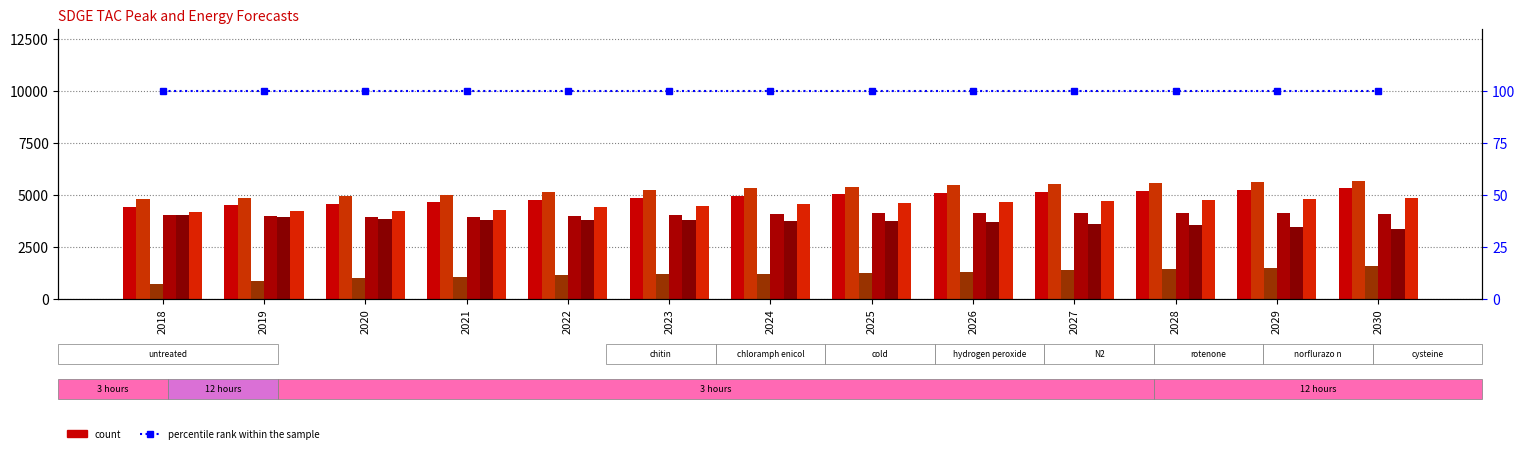

At which category is the sum across all series the highest?

2030